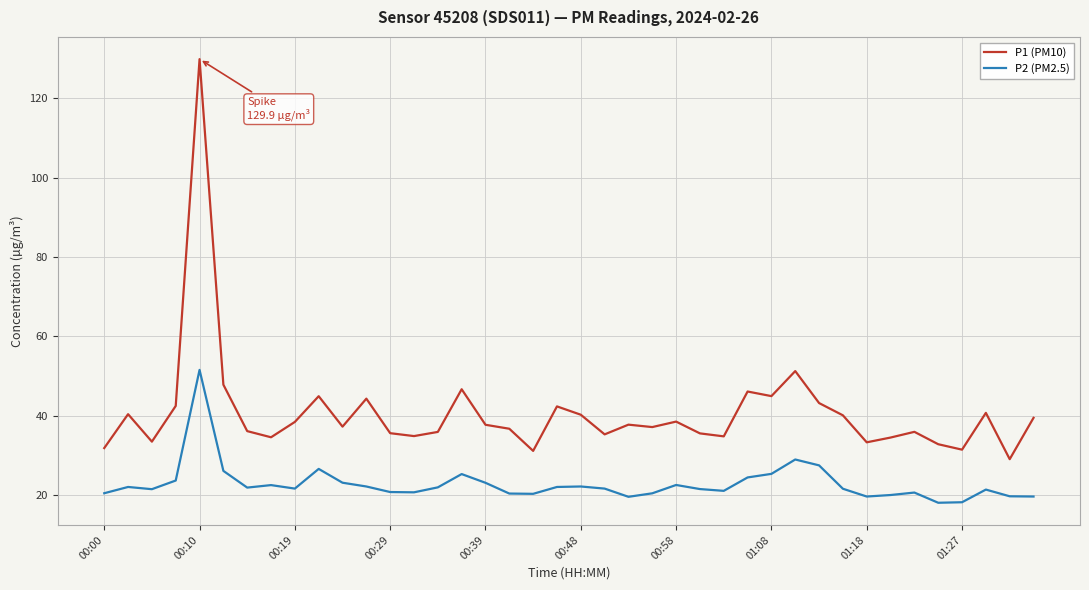

What are all the series names shown in the legend?

P1 (PM10), P2 (PM2.5)